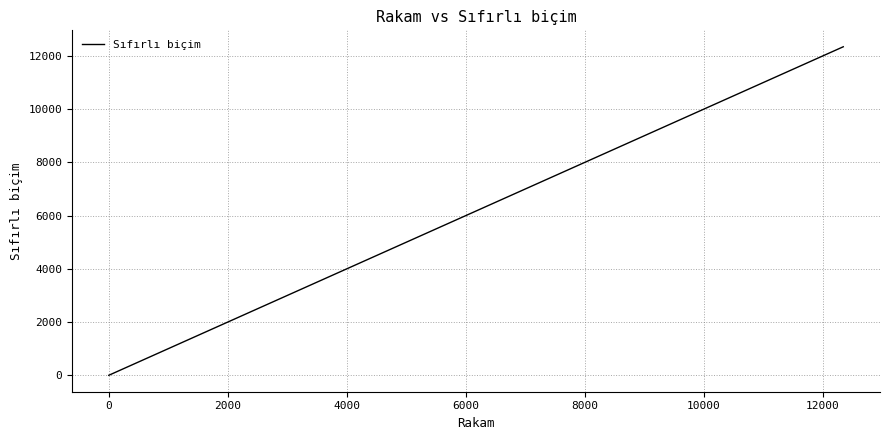

What is the difference between the second highest and second lowest values?

1222